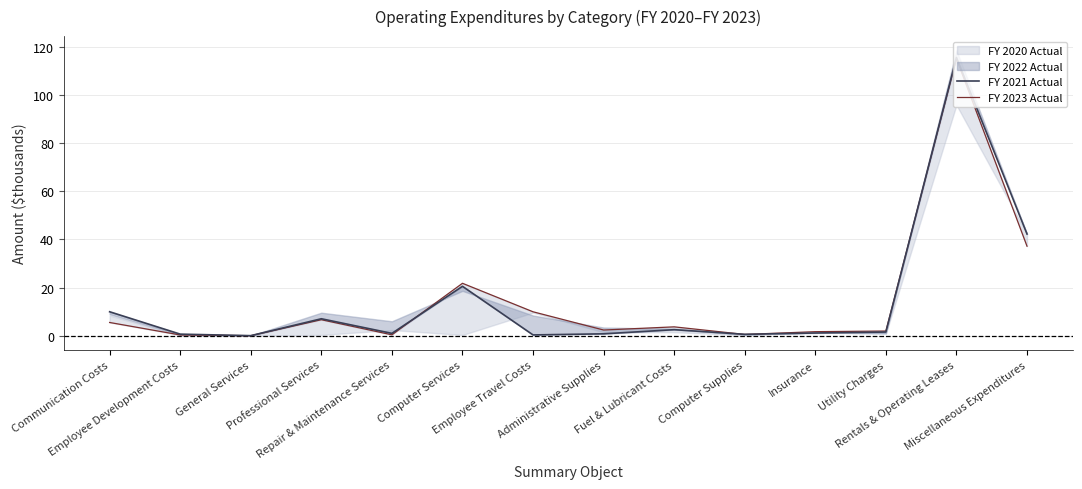

At which category is the sum across all series the highest?

Rentals & Operating Leases